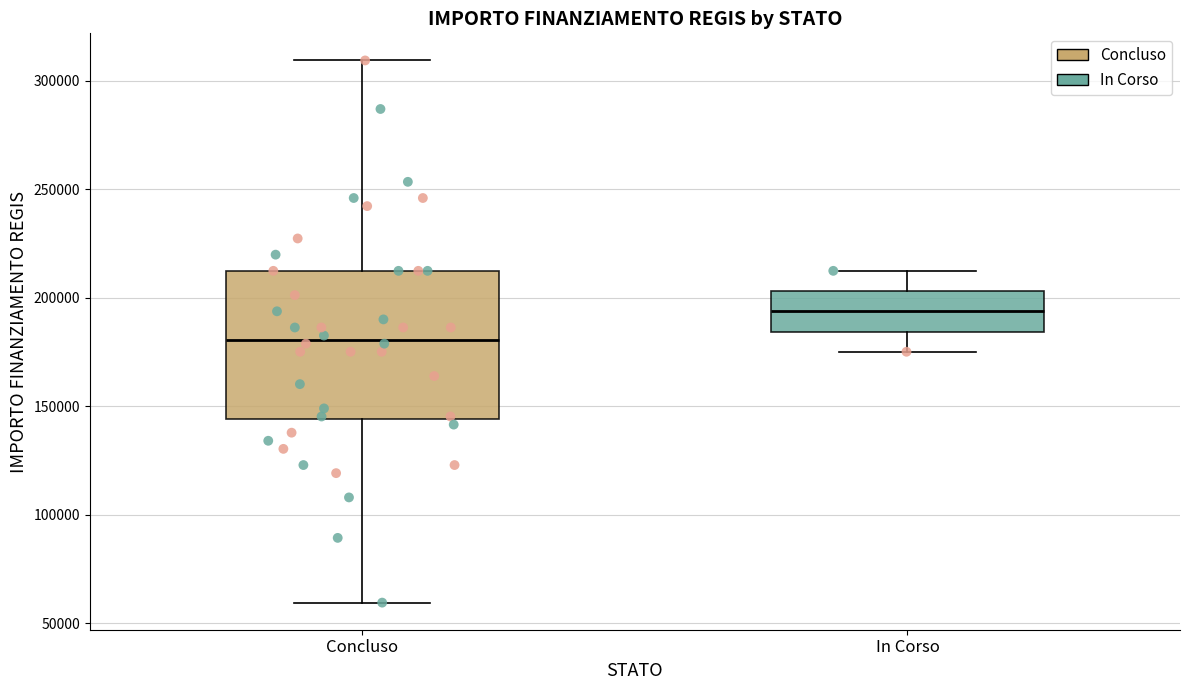

Where does the median line of the box for Concluso sit on the y-axis? The values are not printed on the chart, so give them approximately, as read against the axis.

180000